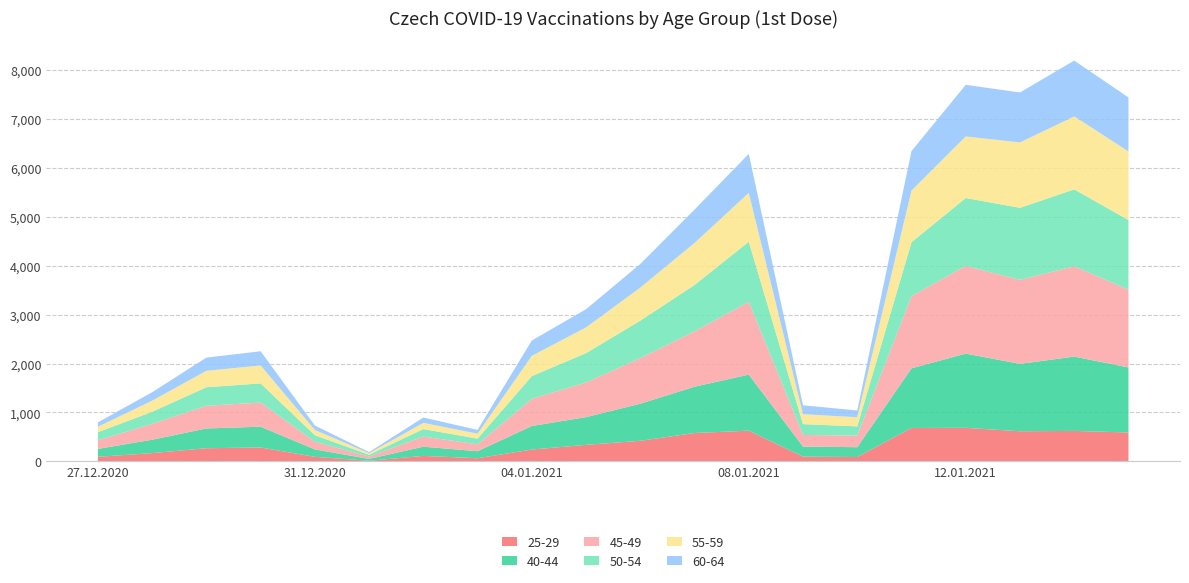

Reading left to right, list all the values displayed in this chart.

25-29: 27.12.2020=93	28.12.2020=169	29.12.2020=269	30.12.2020=284	31.12.2020=93	01.01.2021=12	02.01.2021=112	03.01.2021=64	04.01.2021=242	05.01.2021=338	06.01.2021=421	07.01.2021=580	08.01.2021=628	09.01.2021=96	10.01.2021=89	11.01.2021=683	12.01.2021=686	13.01.2021=616	14.01.2021=623	15.01.2021=591
40-44: 27.12.2020=162	28.12.2020=274	29.12.2020=404	30.12.2020=425	31.12.2020=152	01.01.2021=38	02.01.2021=188	03.01.2021=144	04.01.2021=481	05.01.2021=567	06.01.2021=758	07.01.2021=947	08.01.2021=1146	09.01.2021=207	10.01.2021=201	11.01.2021=1220	12.01.2021=1518	13.01.2021=1378	14.01.2021=1520	15.01.2021=1330
45-49: 27.12.2020=176	28.12.2020=325	29.12.2020=464	30.12.2020=494	31.12.2020=157	01.01.2021=48	02.01.2021=208	03.01.2021=140	04.01.2021=557	05.01.2021=709	06.01.2021=934	07.01.2021=1133	08.01.2021=1490	09.01.2021=237	10.01.2021=237	11.01.2021=1478	12.01.2021=1794	13.01.2021=1719	14.01.2021=1848	15.01.2021=1591
50-54: 27.12.2020=166	28.12.2020=246	29.12.2020=379	30.12.2020=392	31.12.2020=134	01.01.2021=37	02.01.2021=153	03.01.2021=117	04.01.2021=464	05.01.2021=600	06.01.2021=765	07.01.2021=948	08.01.2021=1228	09.01.2021=222	10.01.2021=189	11.01.2021=1102	12.01.2021=1388	13.01.2021=1473	14.01.2021=1572	15.01.2021=1424
55-59: 27.12.2020=111	28.12.2020=227	29.12.2020=336	30.12.2020=367	31.12.2020=106	01.01.2021=32	02.01.2021=126	03.01.2021=102	04.01.2021=414	05.01.2021=526	06.01.2021=676	07.01.2021=859	08.01.2021=998	09.01.2021=203	10.01.2021=186	11.01.2021=1055	12.01.2021=1259	13.01.2021=1337	14.01.2021=1492	15.01.2021=1403
60-64: 27.12.2020=89	28.12.2020=173	29.12.2020=270	30.12.2020=290	31.12.2020=91	01.01.2021=23	02.01.2021=110	03.01.2021=77	04.01.2021=314	05.01.2021=372	06.01.2021=484	07.01.2021=683	08.01.2021=799	09.01.2021=182	10.01.2021=139	11.01.2021=809	12.01.2021=1056	13.01.2021=1022	14.01.2021=1142	15.01.2021=1104